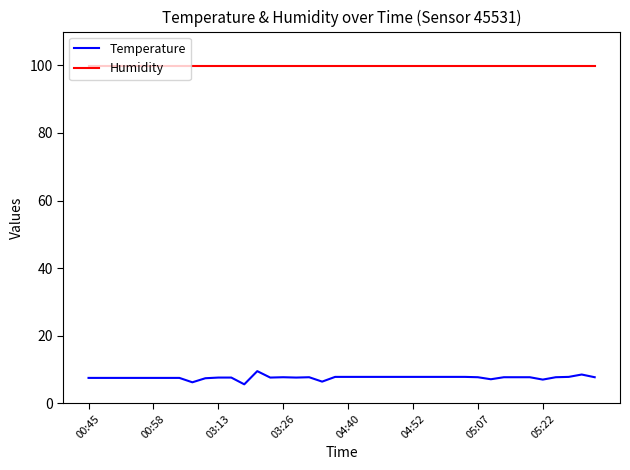

True or false: Temperature and Humidity cross at least once.

False